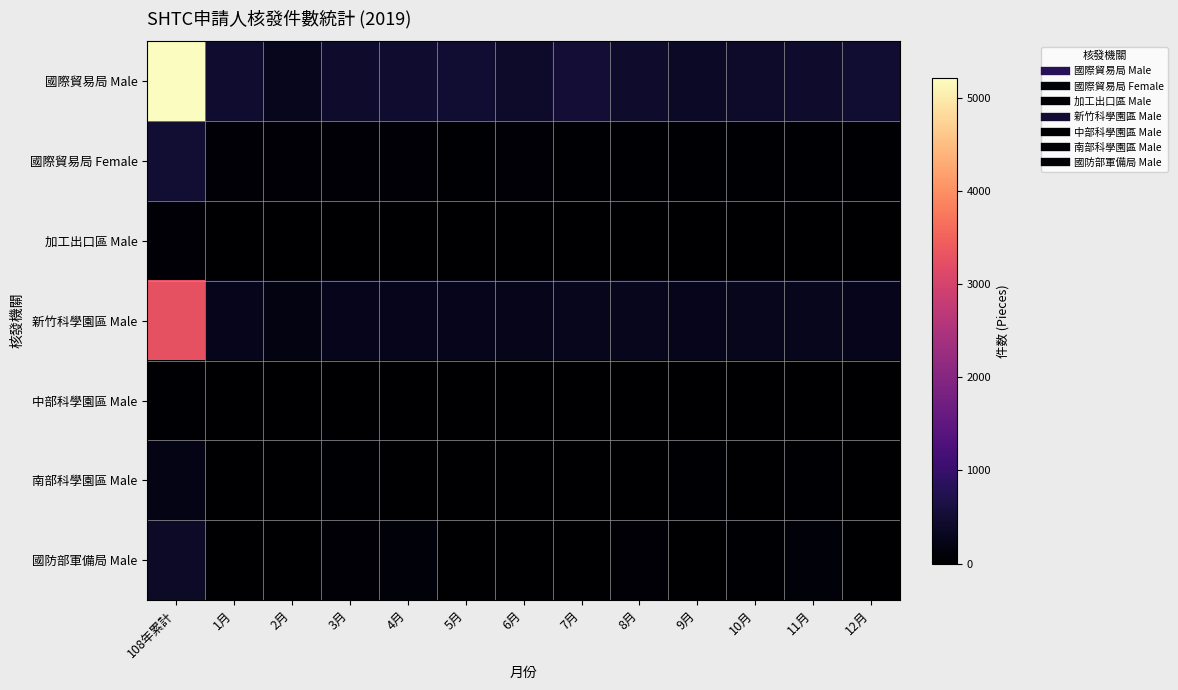

Rank the series at 11月 from highest to lowest value.

國際貿易局 Male, 新竹科學園區 Male, 國防部軍備局 Male, 國際貿易局 Female, 南部科學園區 Male, 加工出口區 Male, 中部科學園區 Male